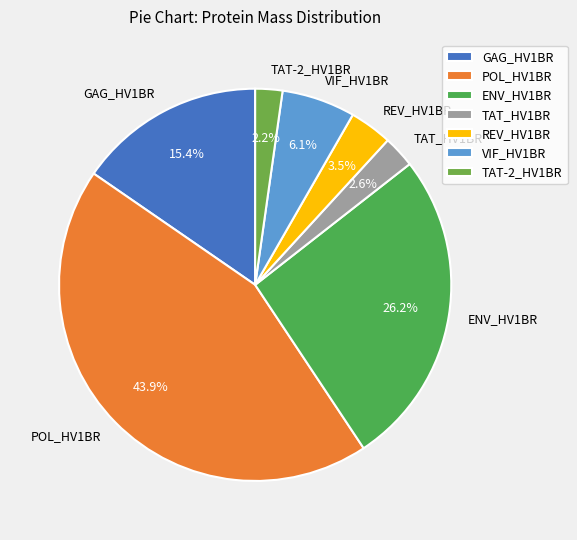

Is REV_HV1BR the majority of the pie?

No